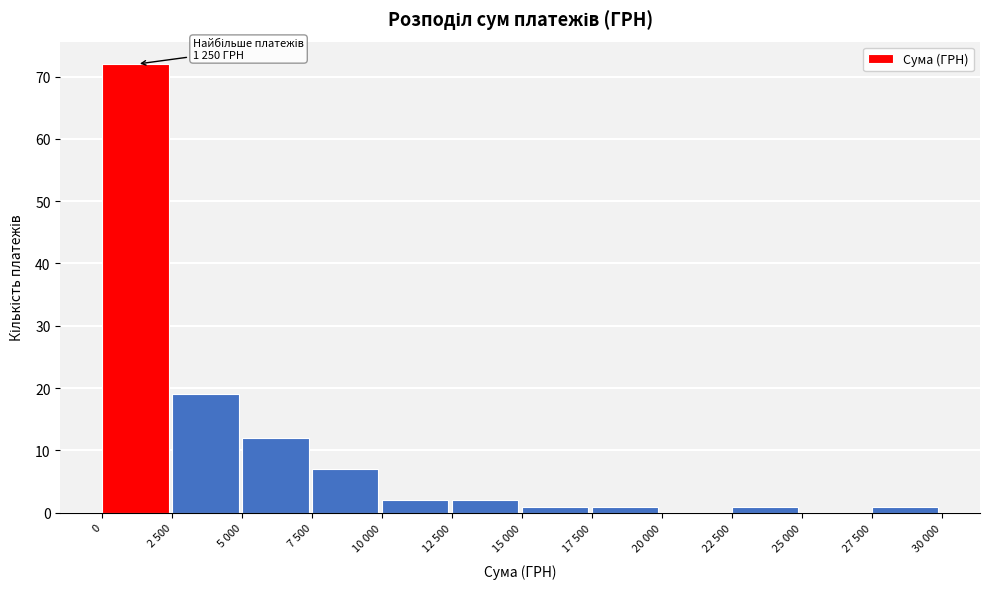

Reading right to left, list all the values displayed in this chart.

27 500=1	25 000=0	22 500=1	20 000=0	17 500=1	15 000=1	12 500=2	10 000=2	7 500=7	5 000=12	2 500=19	0=72